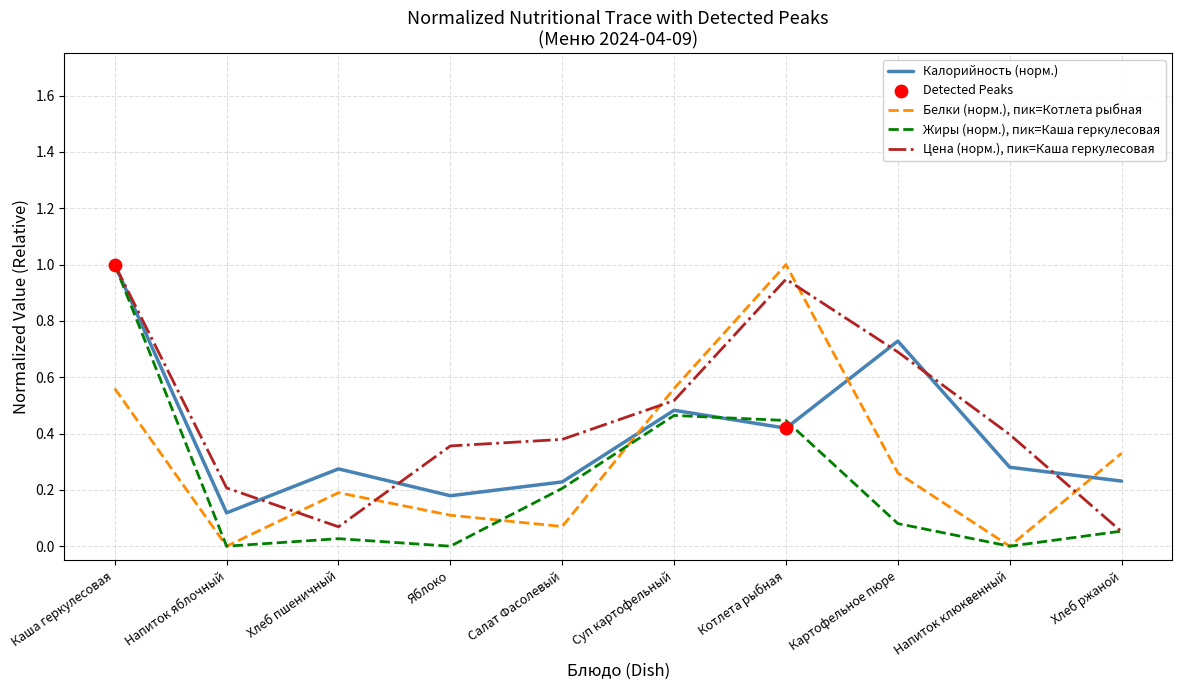

At which category is the sum across all series the highest?

Каша геркулесовая